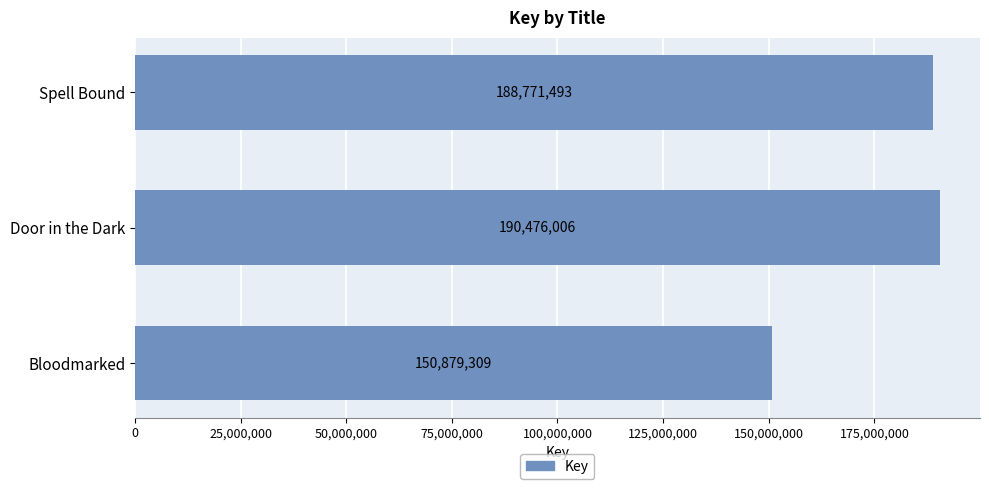

Reading top to bottom, what are all the values shown in this chart?

Spell Bound=188771493	Door in the Dark=190476006	Bloodmarked=150879309